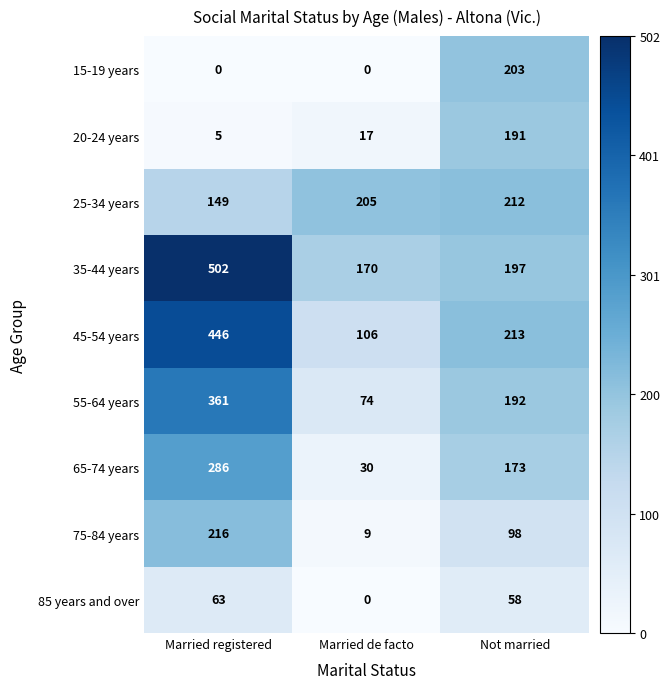

How many distinct data groups are displayed?

9